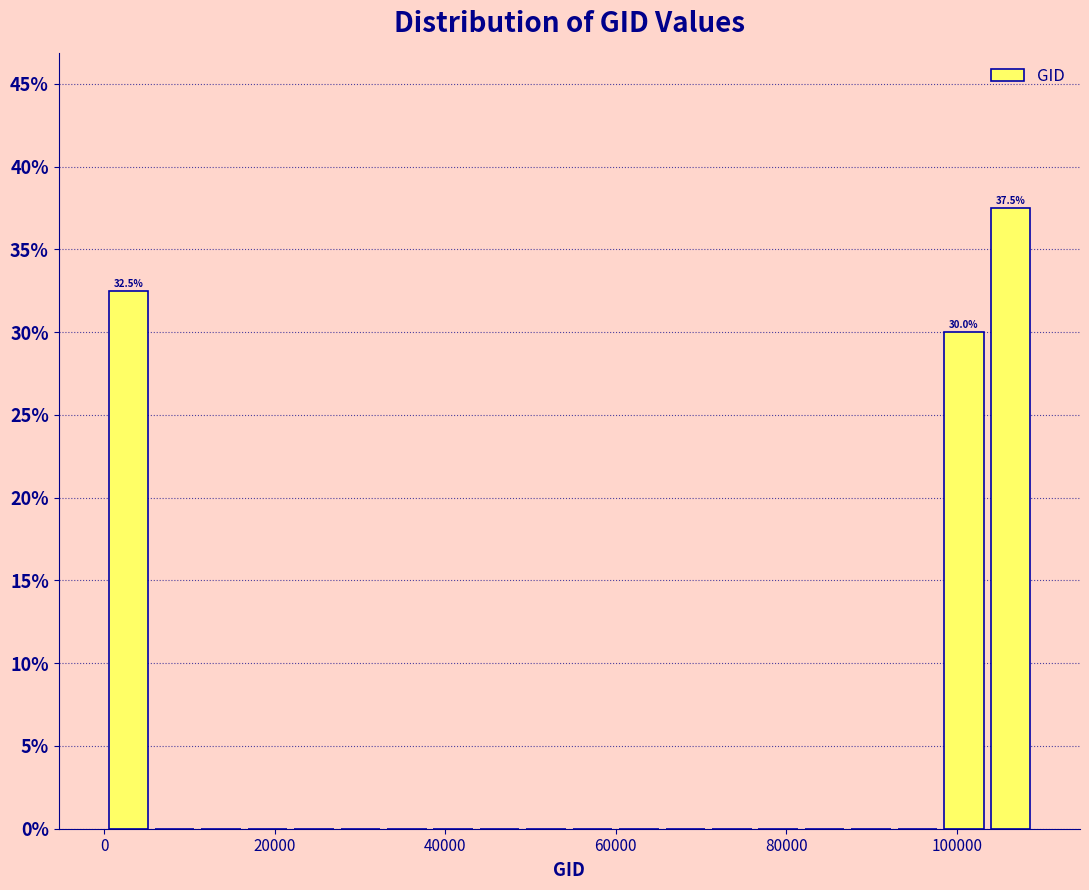

Around what value on the x-axis is the tallest bar? Give the approximate position of its centre, as read against the axis.

106000